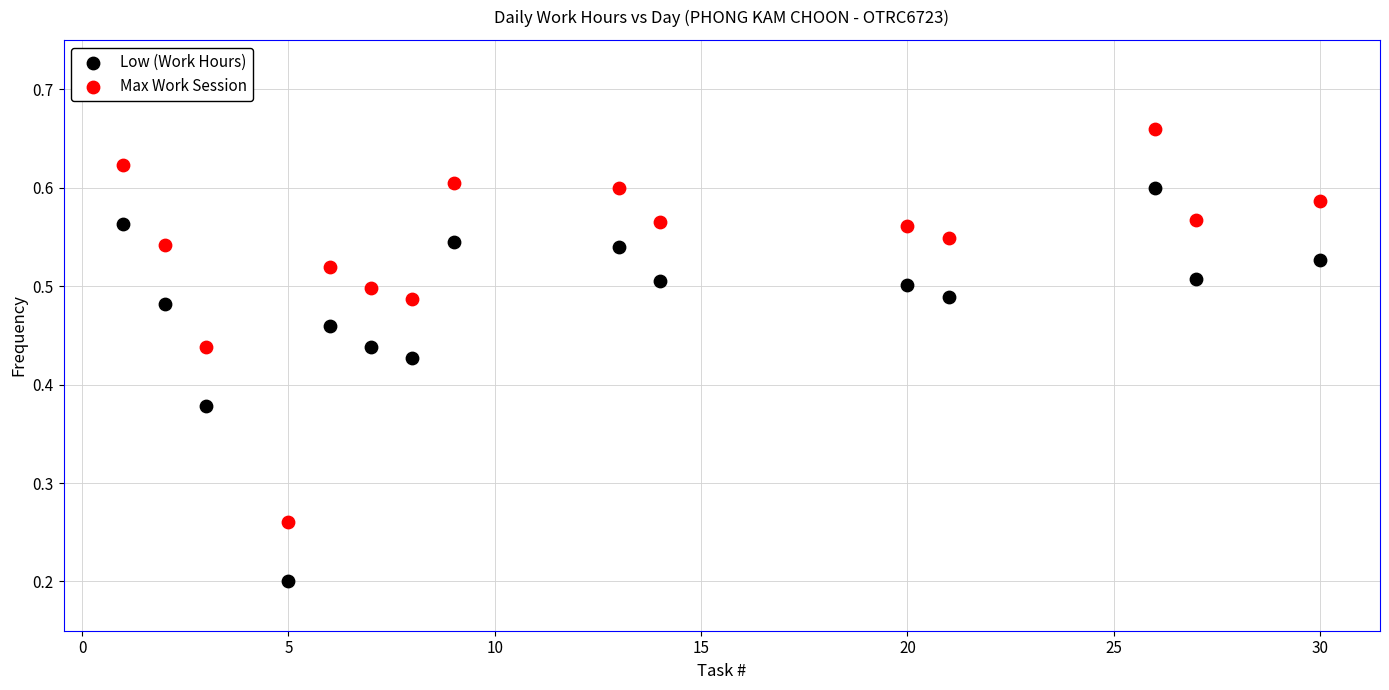

Which series reaches the maximum Y coordinate?

Max Work Session